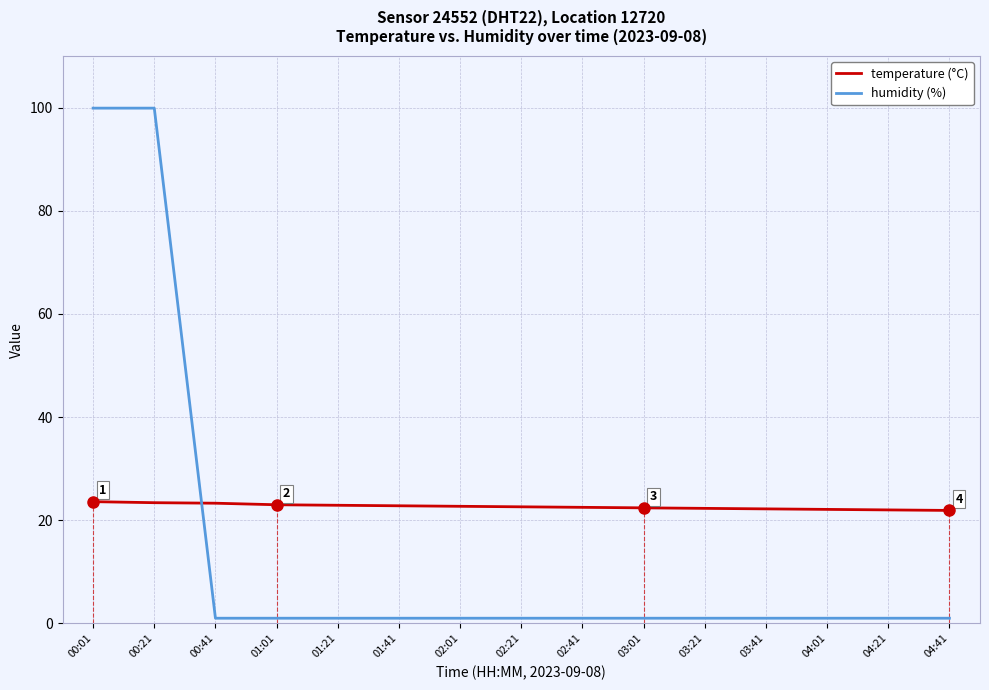

Which series has the largest range (max minus min)?

humidity (%)